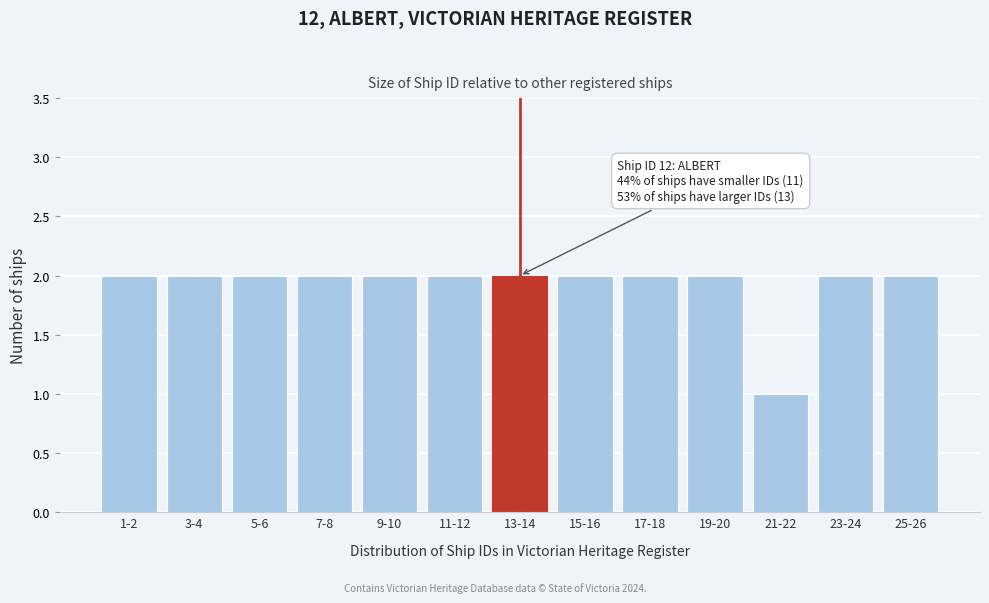

Reading left to right, list all the values displayed in this chart.

1-2=2	3-4=2	5-6=2	7-8=2	9-10=2	11-12=2	13-14=2	15-16=2	17-18=2	19-20=2	21-22=1	23-24=2	25-26=2